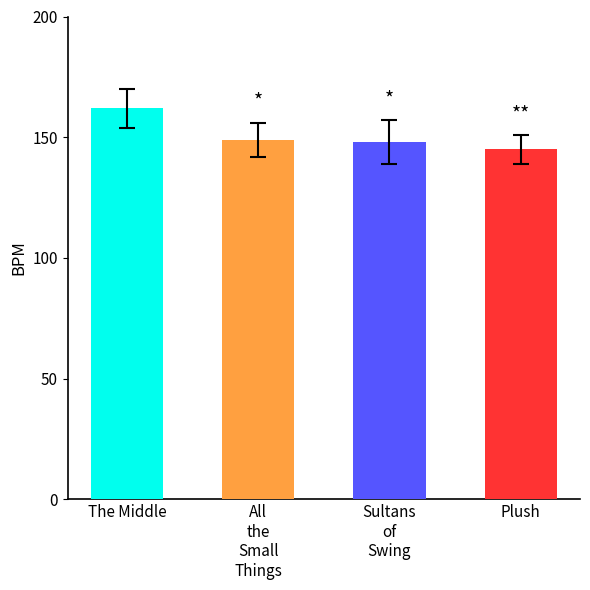

What is the label of the 4th bar from the left?

Plush